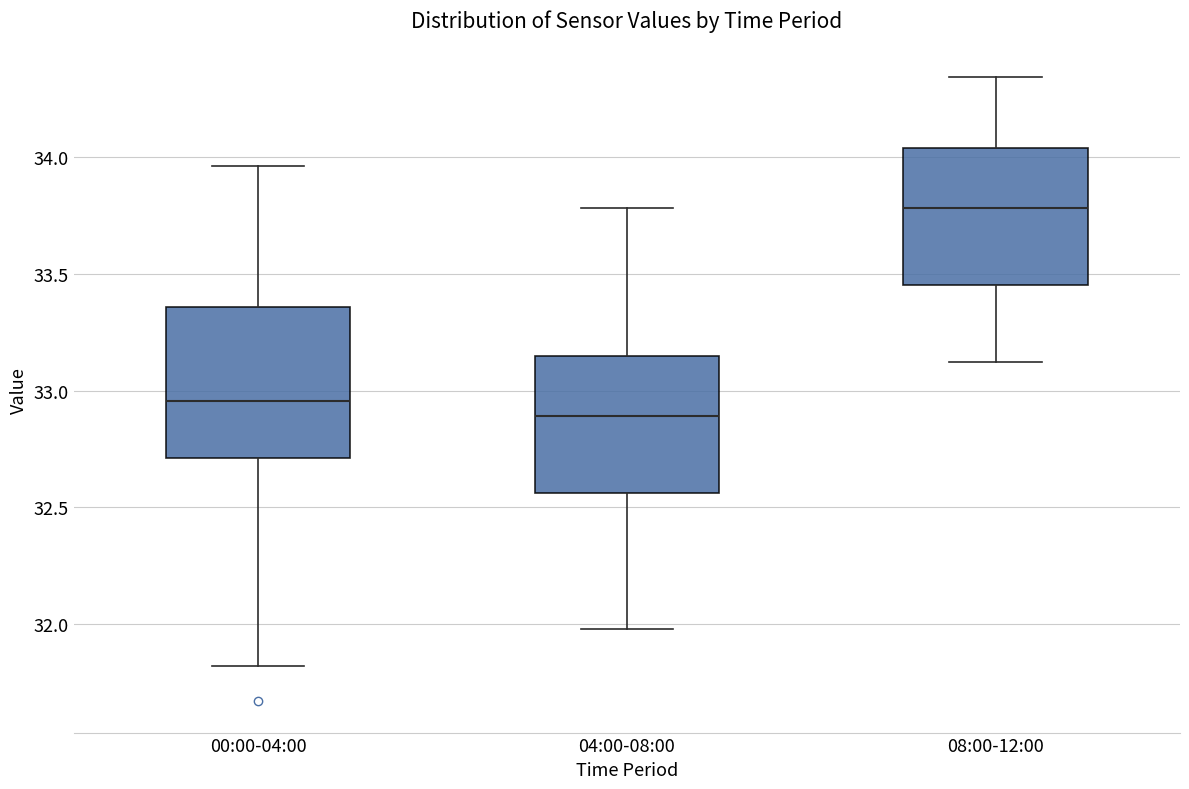

Where does the upper whisker of the box for 08:00-12:00 end on the y-axis? The values are not printed on the chart, so give them approximately, as read against the axis.

34.35